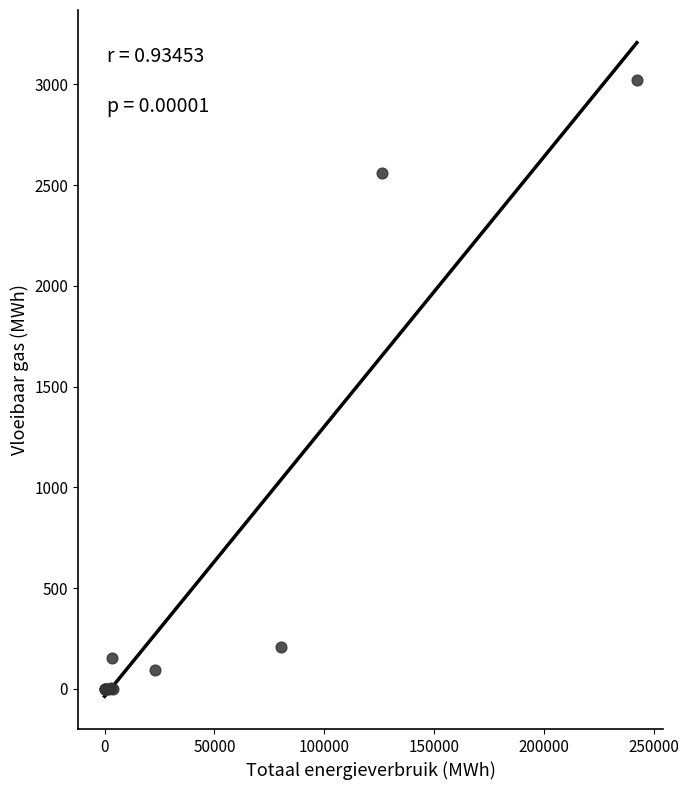

What Y value in the scatter plot is closest to 1511?

2562.1